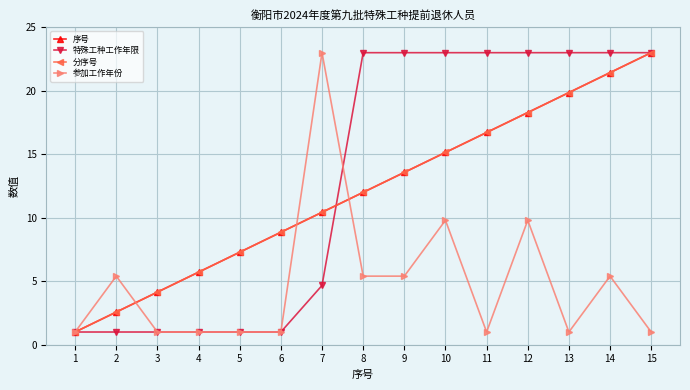

What is the value of the 参加工作年份 point at the 2nd from the left?

5.4